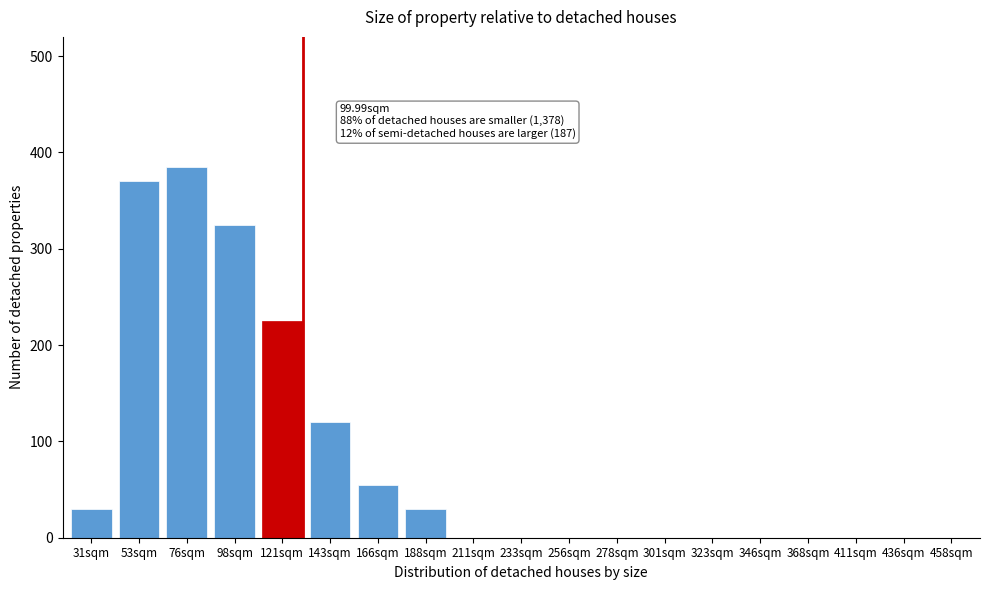

Reading left to right, transcribe all the data shown in this chart.

31sqm=30	53sqm=370	76sqm=385	98sqm=325	121sqm=225	143sqm=120	166sqm=55	188sqm=30	211sqm=0	233sqm=0	256sqm=0	278sqm=0	301sqm=0	323sqm=0	346sqm=0	368sqm=0	411sqm=0	436sqm=0	458sqm=0